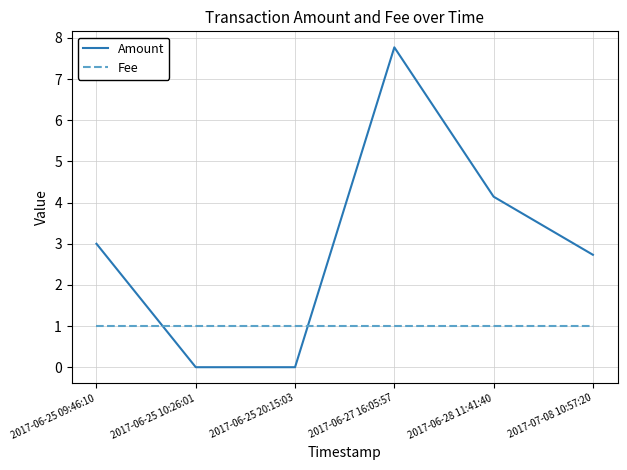

List the series in order of their overall mean, lowest first.

Fee, Amount